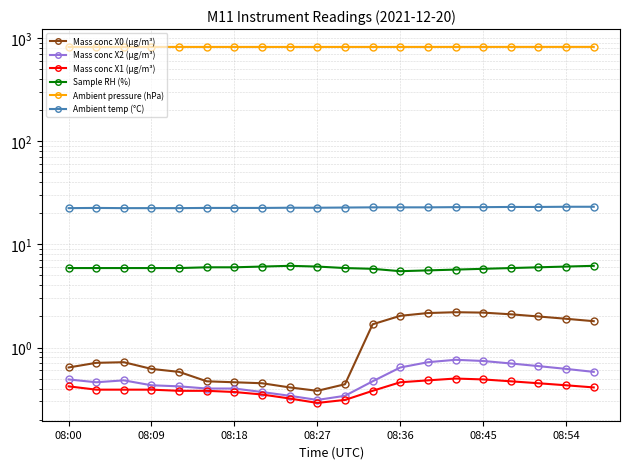

What is the greatest value displayed?

825.2